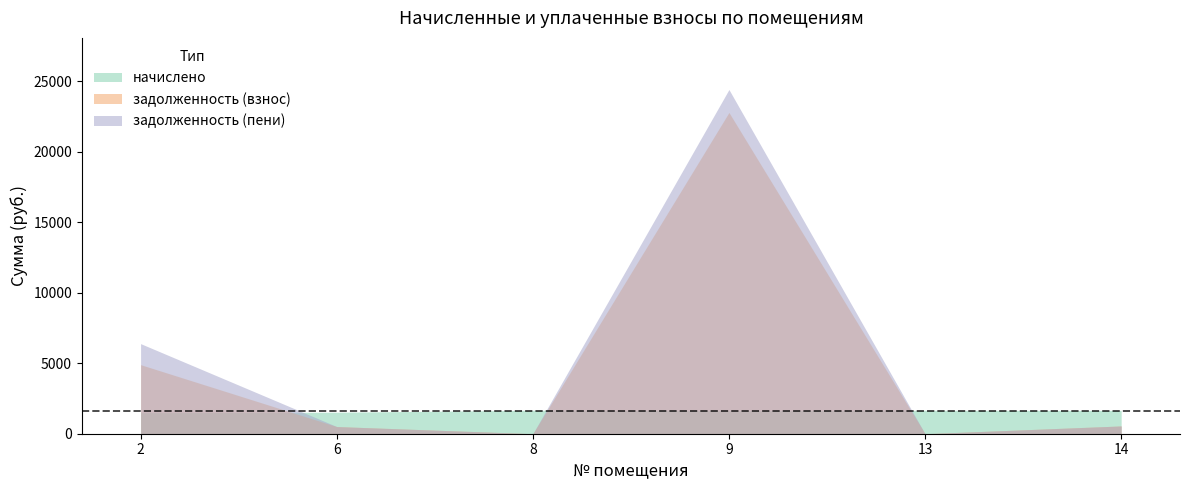

True or false: задолженность (пени) and начислено cross at least once.

True